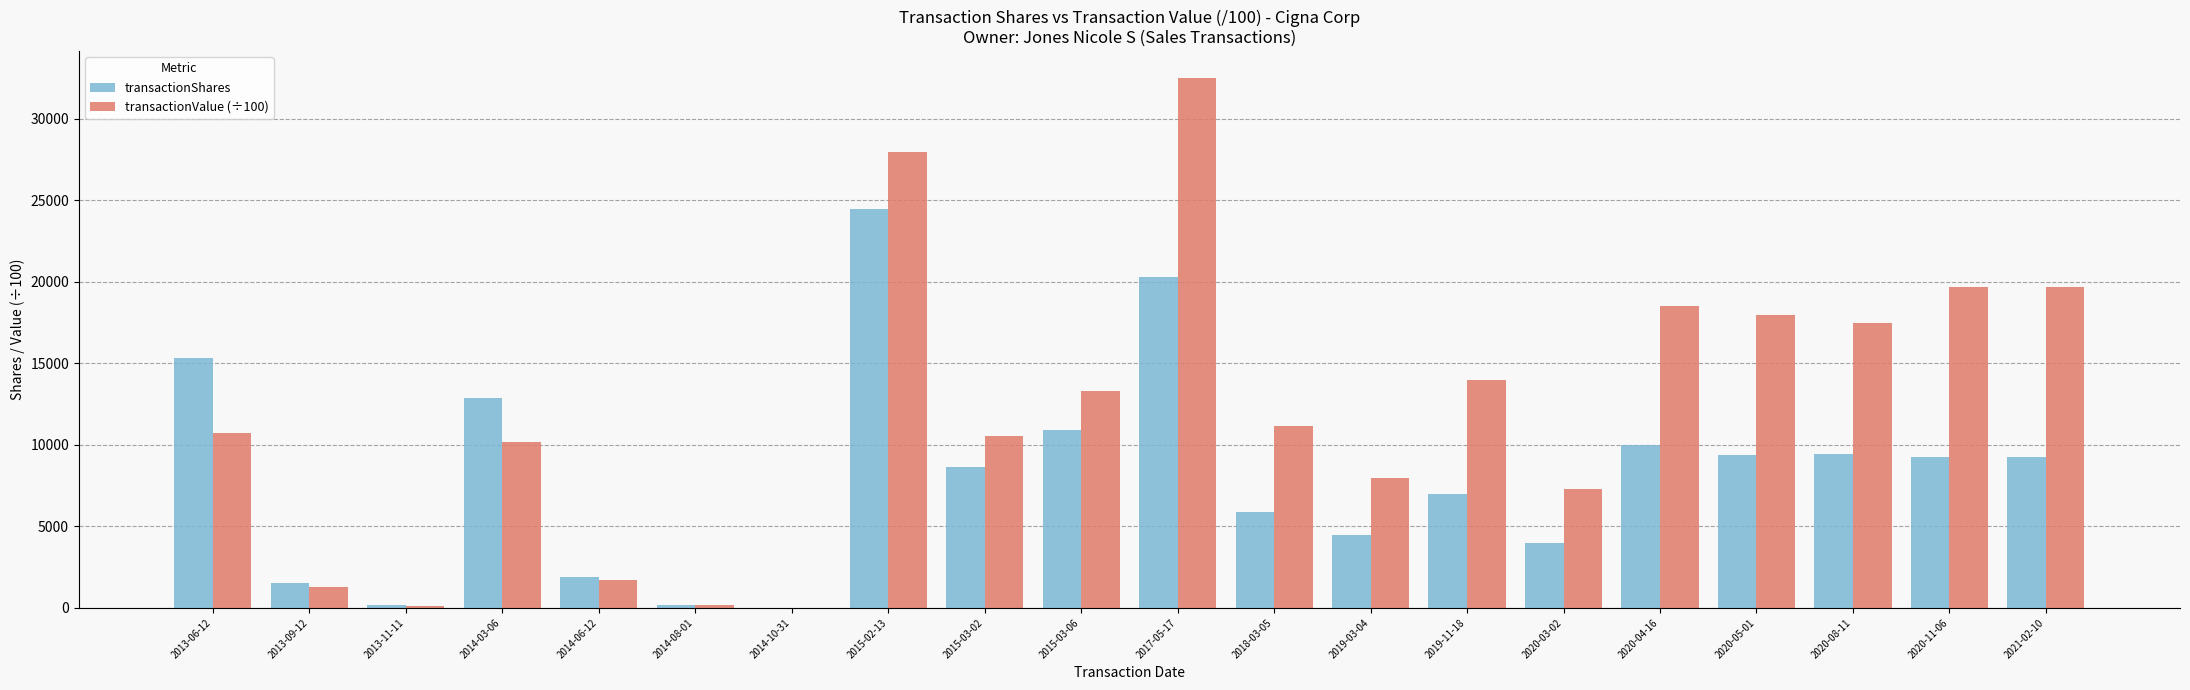

Between 2018-03-05 and 2020-11-06, which series saw the biggest shift?

transactionValue (÷100)